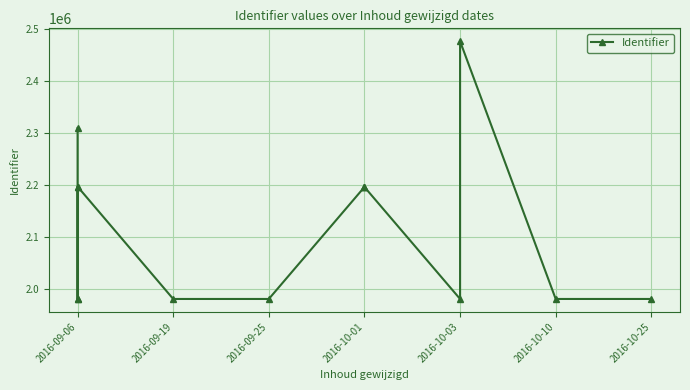

What is the greatest value displayed?

2476242